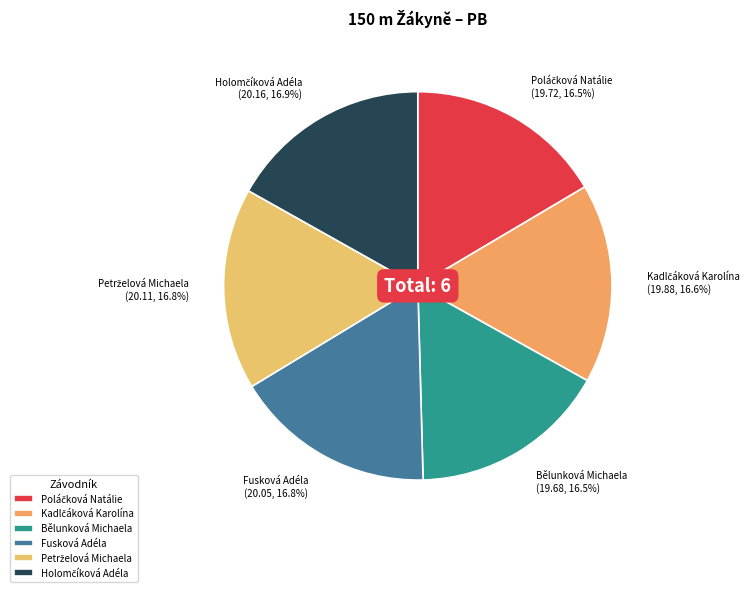

How much of the chart is everything except Bělunková Michaela?

83.5%